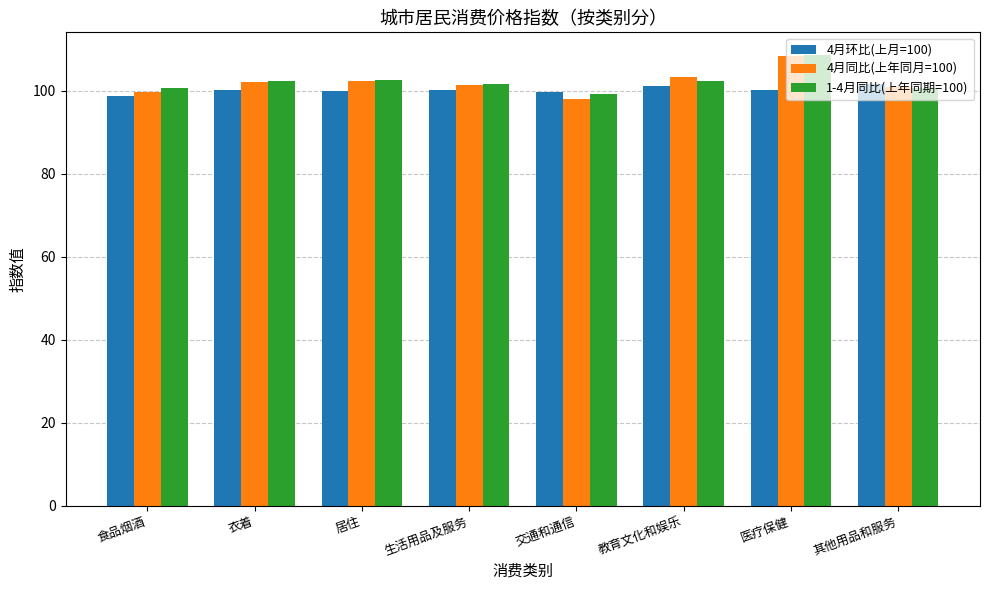

What are all the series names shown in the legend?

4月环比(上月=100), 4月同比(上年同月=100), 1-4月同比(上年同期=100)